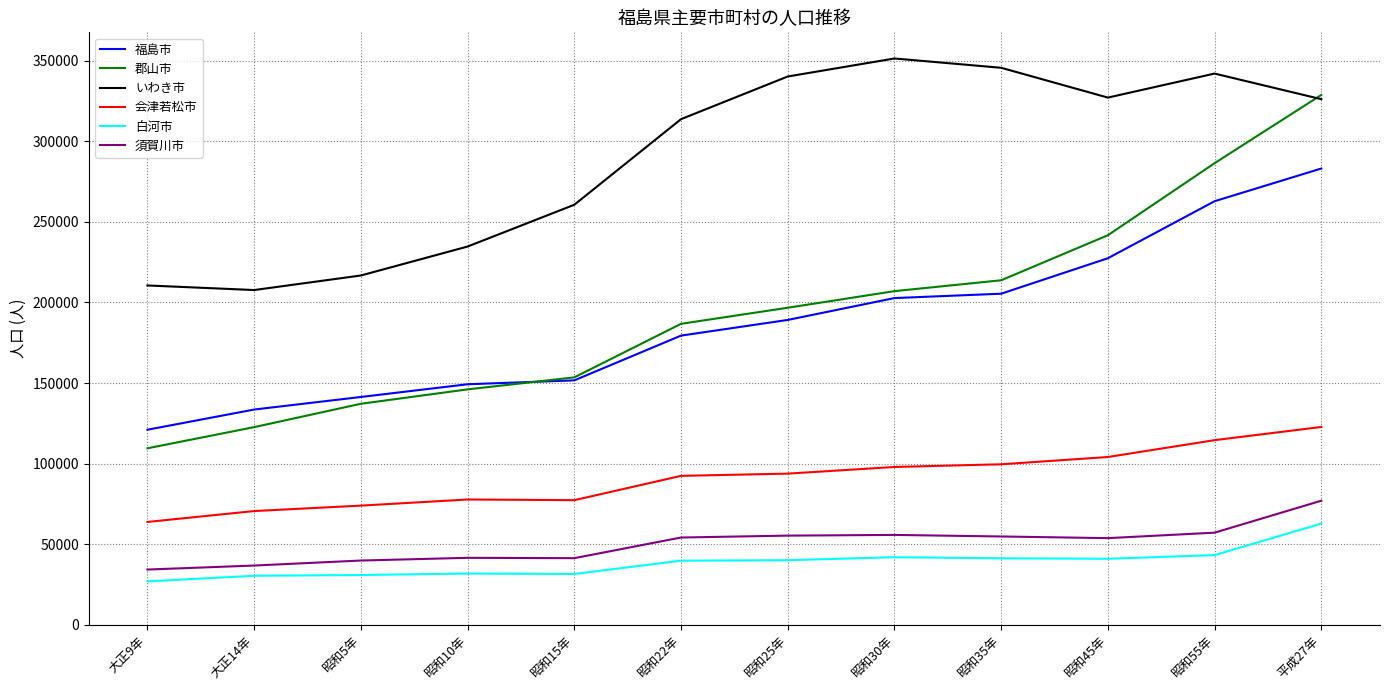

Is the value of 白河市 at 昭和30年 greater than the value of 郡山市 at 昭和10年?

No